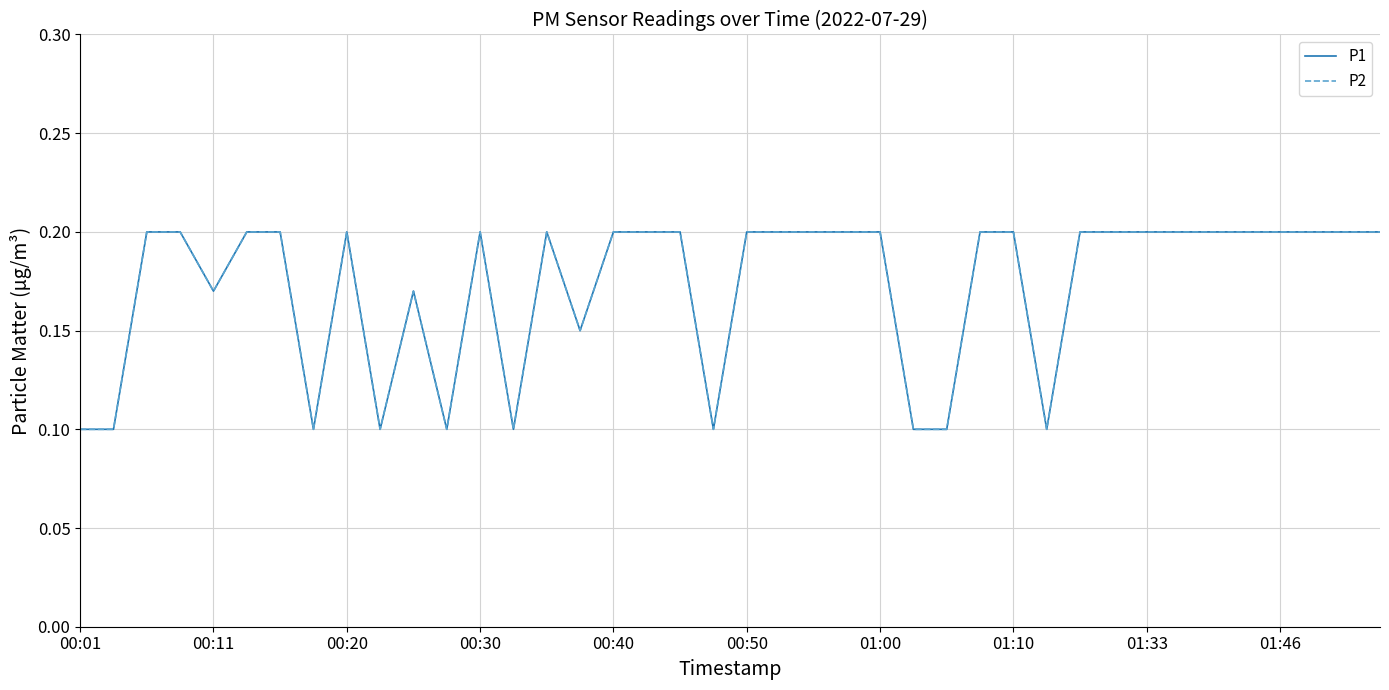

List the series in order of their peak value, lowest first.

P1, P2